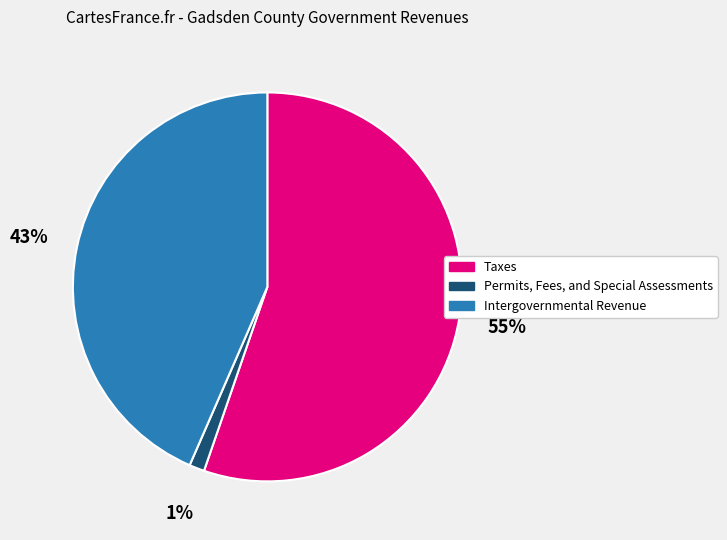

Is Taxes the majority of the pie?

Yes